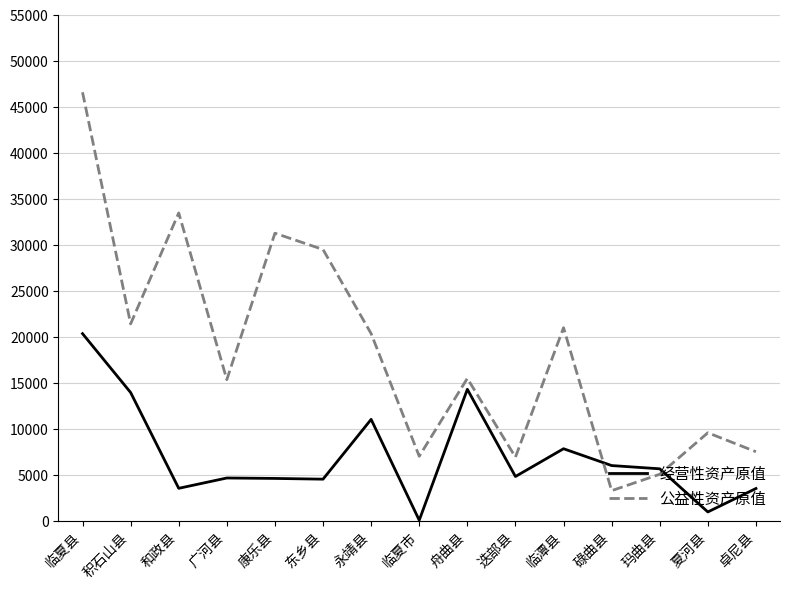

What is the difference between the 公益性资产原值 values at 东乡县 and 临潭县?

8504.9